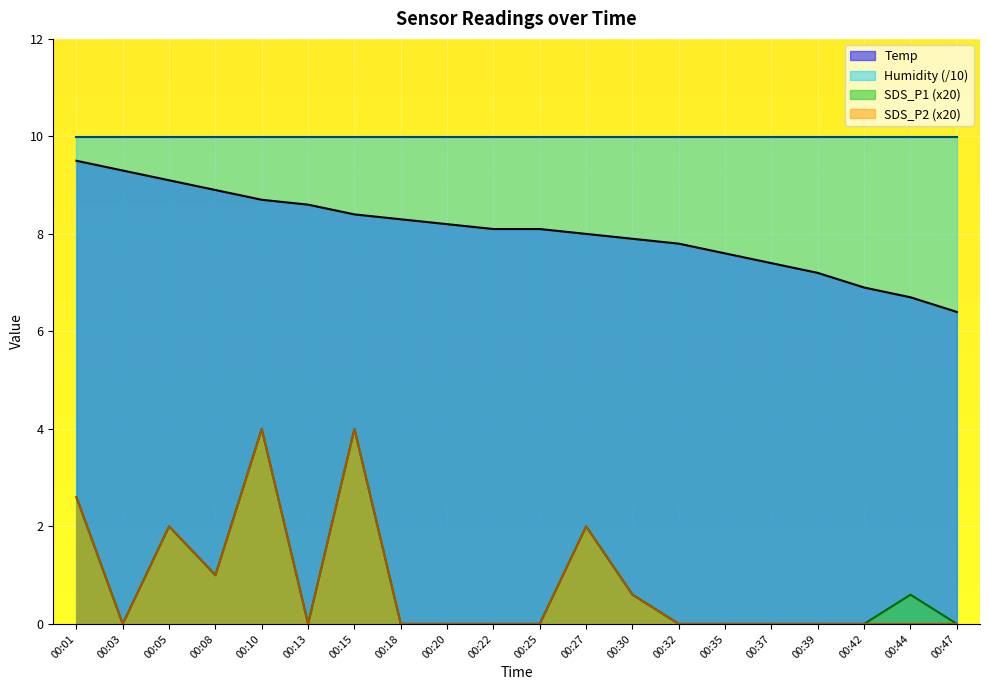

What are all the series names shown in the legend?

Temp, Humidity (/10), SDS_P1 (x20), SDS_P2 (x20)